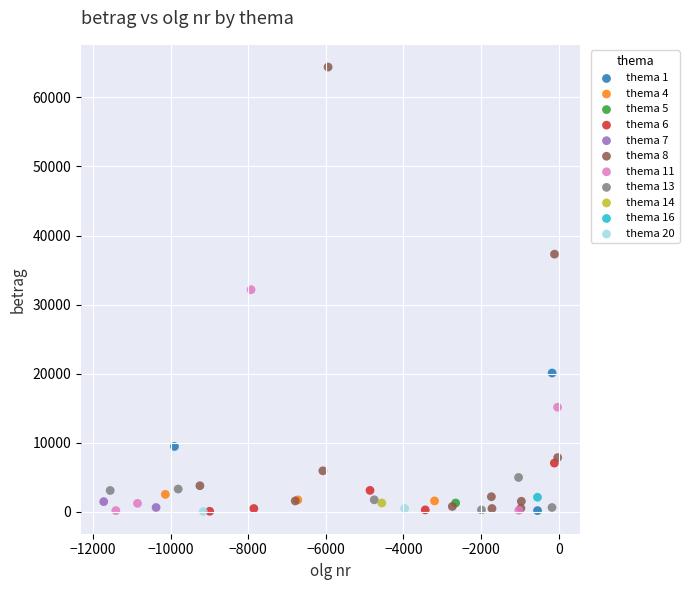

Which series contains the highest Y value?

thema 8